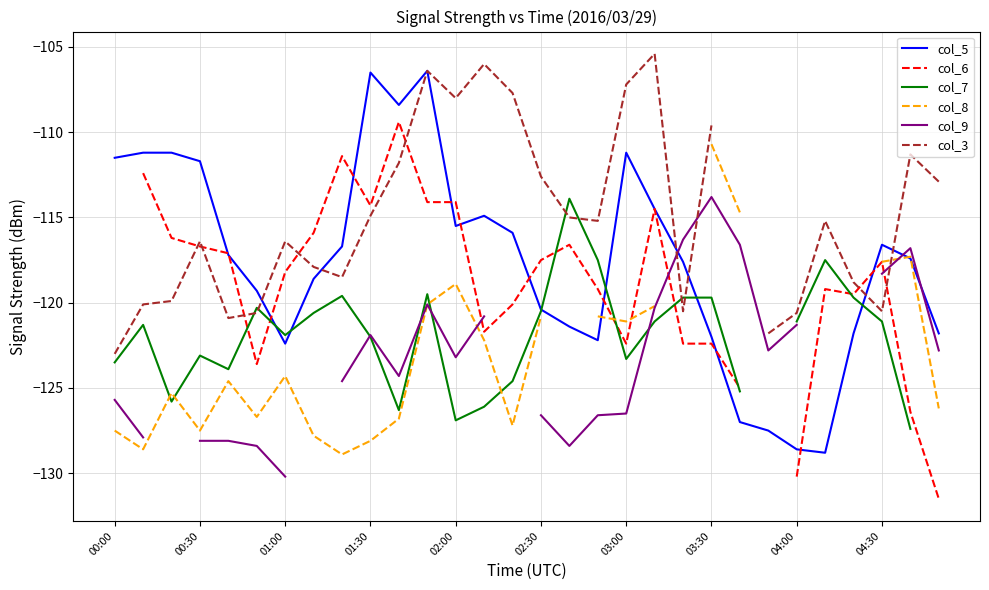

The col_5 series shows -128.6 at 04:00. True or false?

True